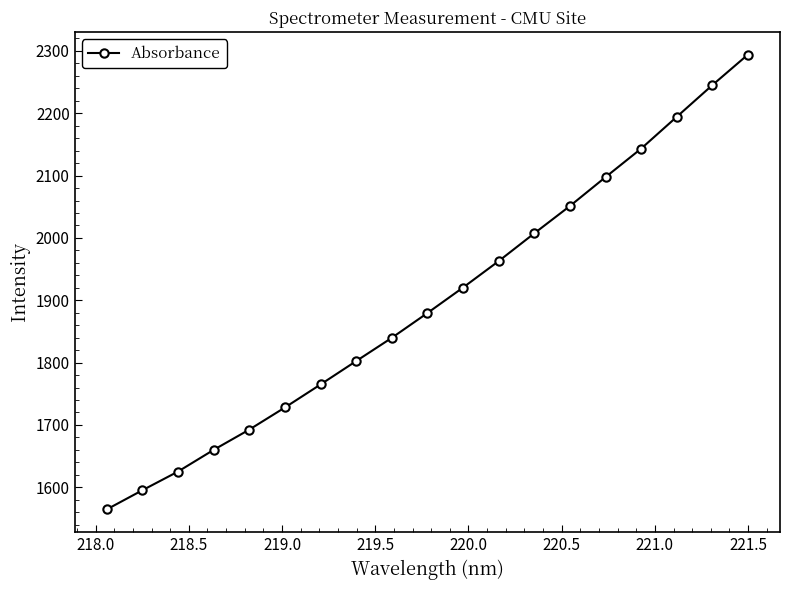

What is the sum of all values?

36068.2